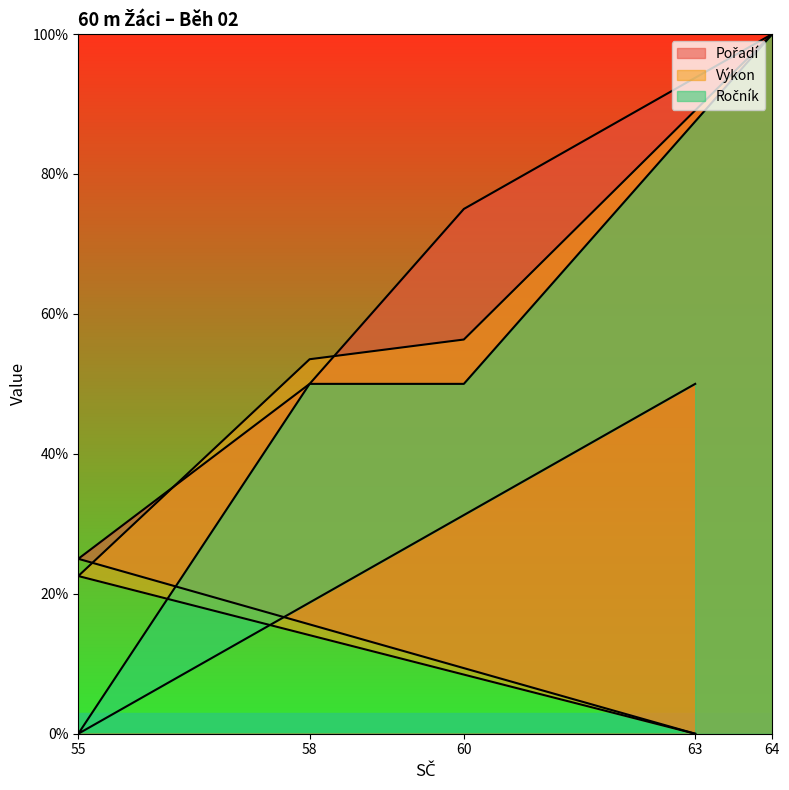

True or false: Ročník and Výkon intersect in this chart.

True